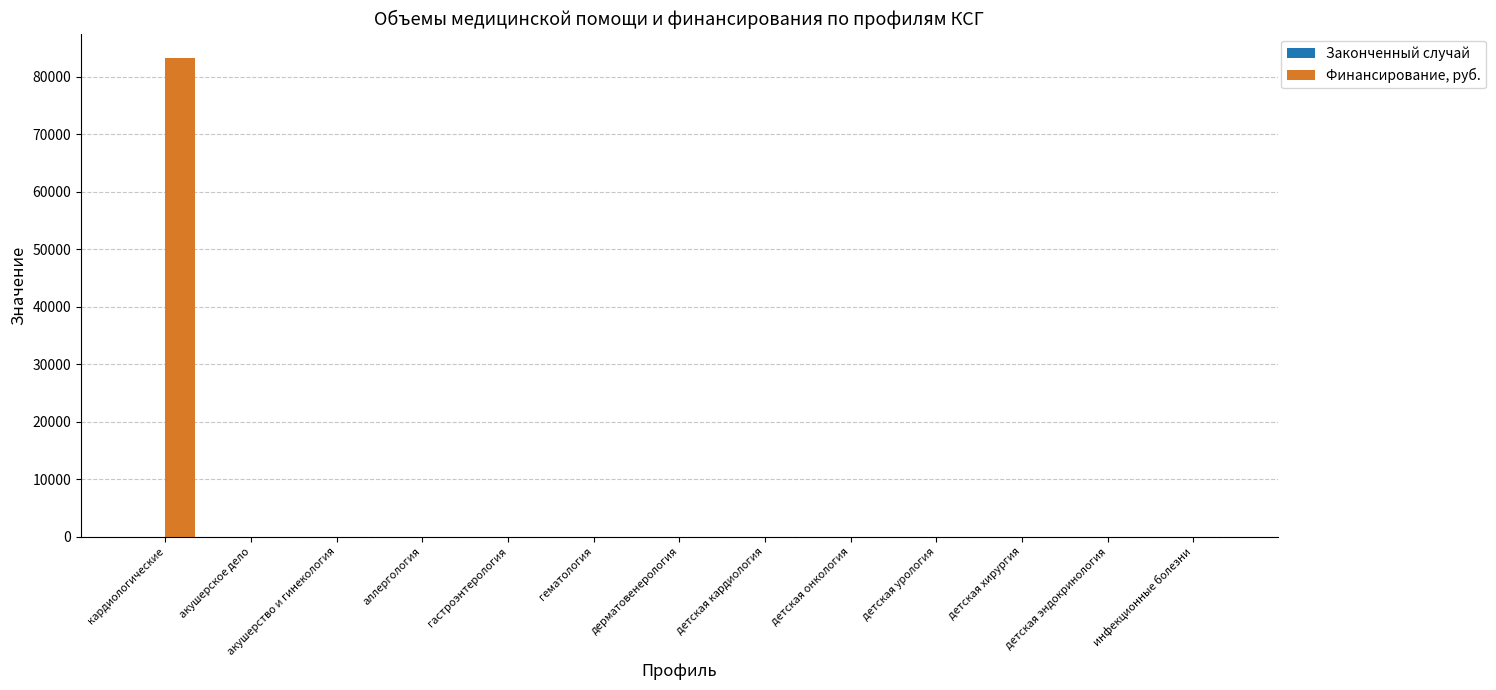

What is the highest value of the Финансирование, руб. series?

83375